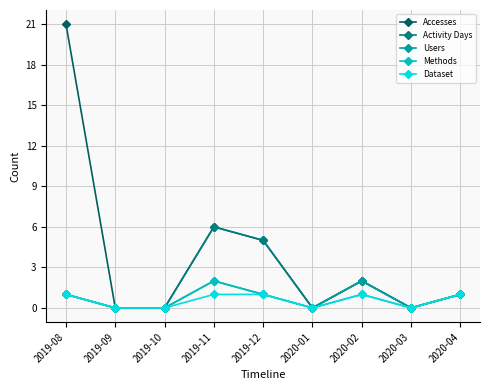

What is the sum of the Users values at 2019-10 and 2019-11?

2